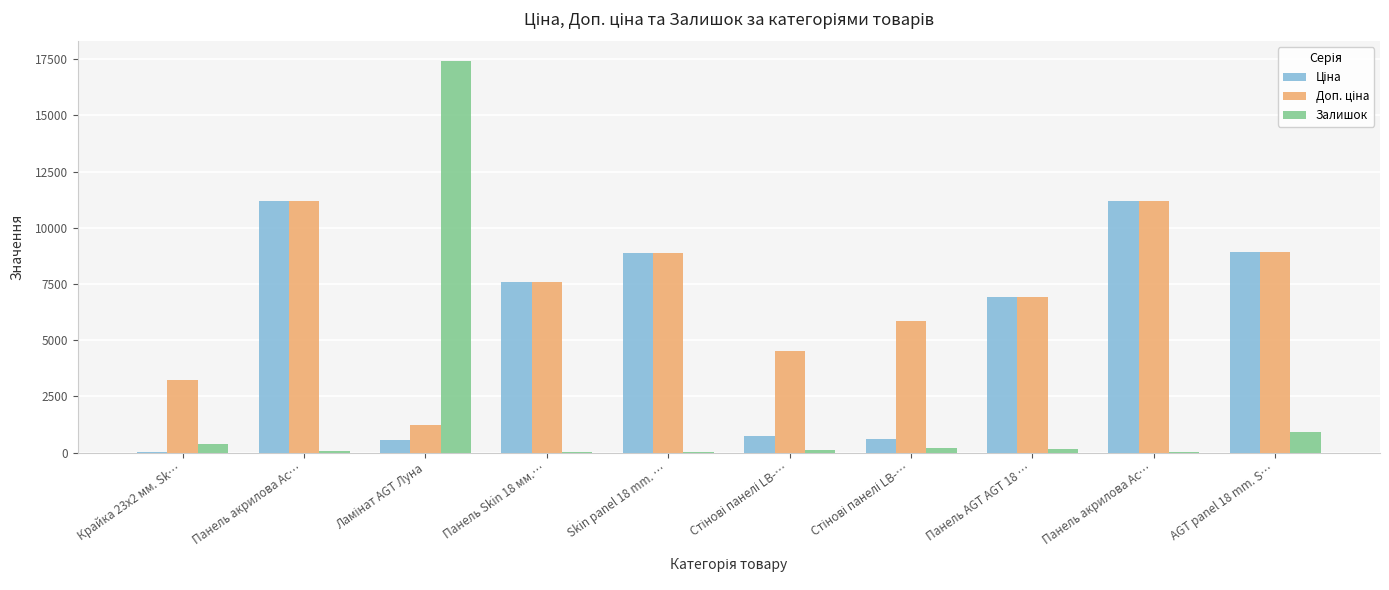

Where does the Доп. ціна series first go above 7596?

Панель акрилова Ac…